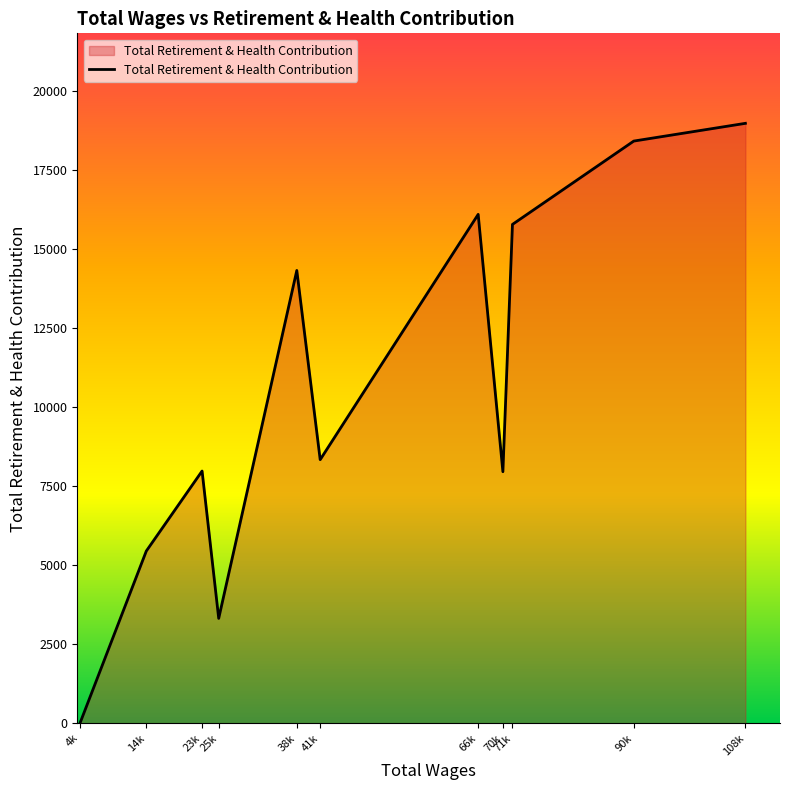

Between 23k and 4k, which is larger?

23k